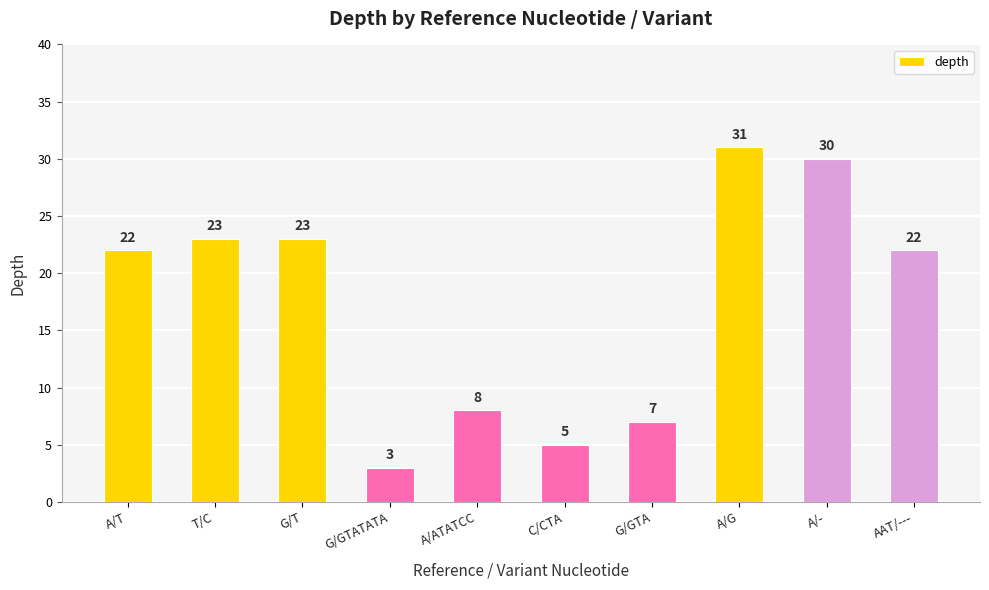

Does the chart contain stacked bars?

No